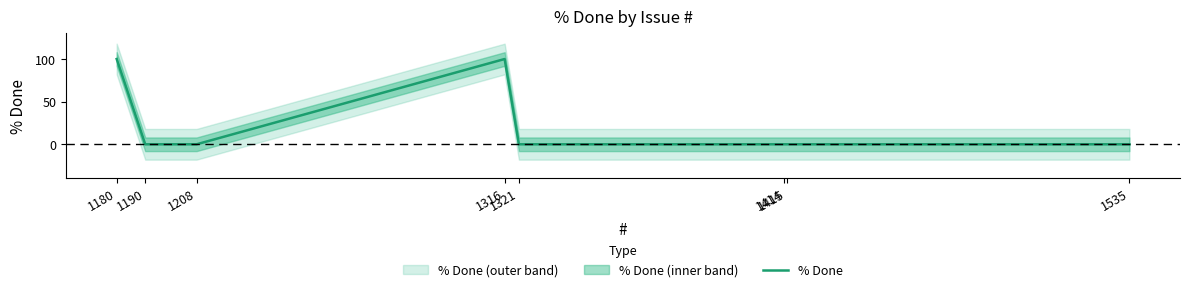

Count the values in the range 0 to 100.

8